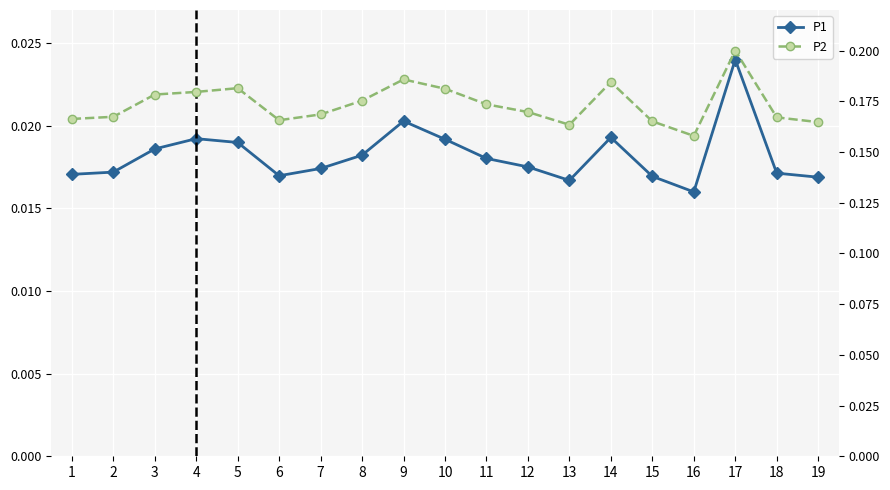

What is the sum of all P1 values?

0.3